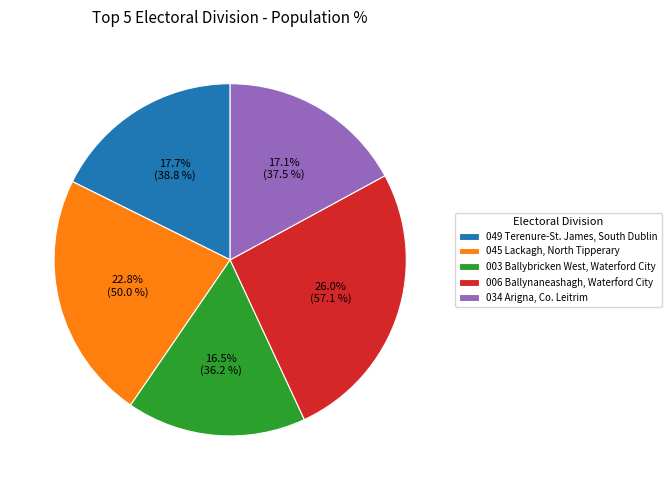

Do 034 Arigna, Co. Leitrim and 003 Ballybricken West, Waterford City together represent more than half of the pie?

No